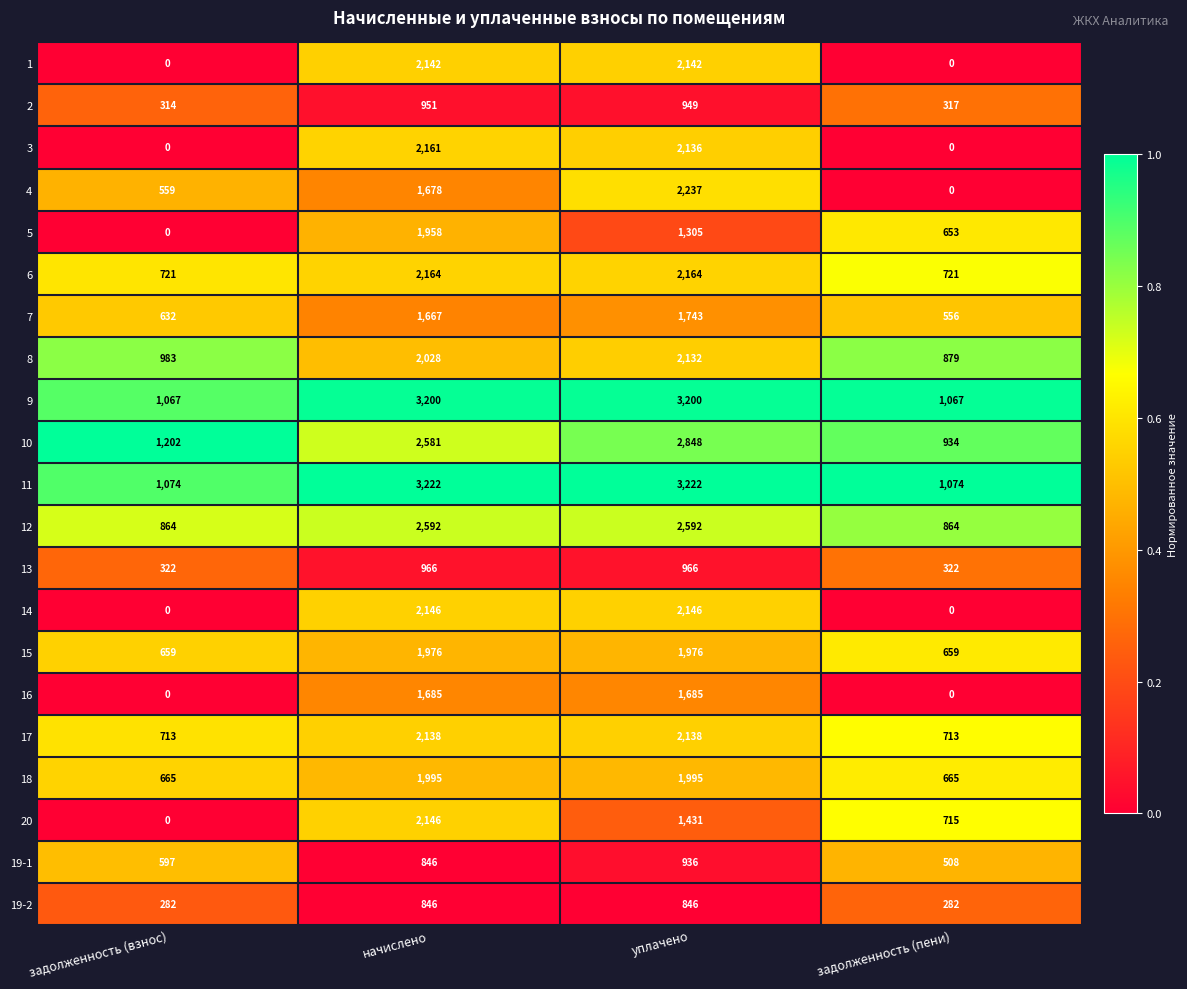

Count the number of categories in the chart.

4